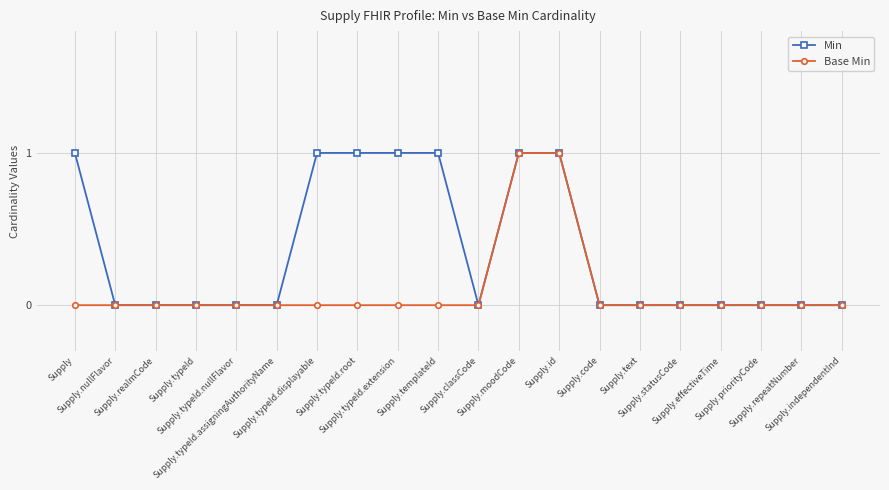

Reading left to right, transcribe all the data shown in this chart.

Min: Supply=1	Supply.nullFlavor=0	Supply.realmCode=0	Supply.typeId=0	Supply.typeId.nullFlavor=0	Supply.typeId.assigningAuthorityName=0	Supply.typeId.displayable=1	Supply.typeId.root=1	Supply.typeId.extension=1	Supply.templateId=1	Supply.classCode=0	Supply.moodCode=1	Supply.id=1	Supply.code=0	Supply.text=0	Supply.statusCode=0	Supply.effectiveTime=0	Supply.priorityCode=0	Supply.repeatNumber=0	Supply.independentInd=0
Base Min: Supply=0	Supply.nullFlavor=0	Supply.realmCode=0	Supply.typeId=0	Supply.typeId.nullFlavor=0	Supply.typeId.assigningAuthorityName=0	Supply.typeId.displayable=0	Supply.typeId.root=0	Supply.typeId.extension=0	Supply.templateId=0	Supply.classCode=0	Supply.moodCode=1	Supply.id=1	Supply.code=0	Supply.text=0	Supply.statusCode=0	Supply.effectiveTime=0	Supply.priorityCode=0	Supply.repeatNumber=0	Supply.independentInd=0